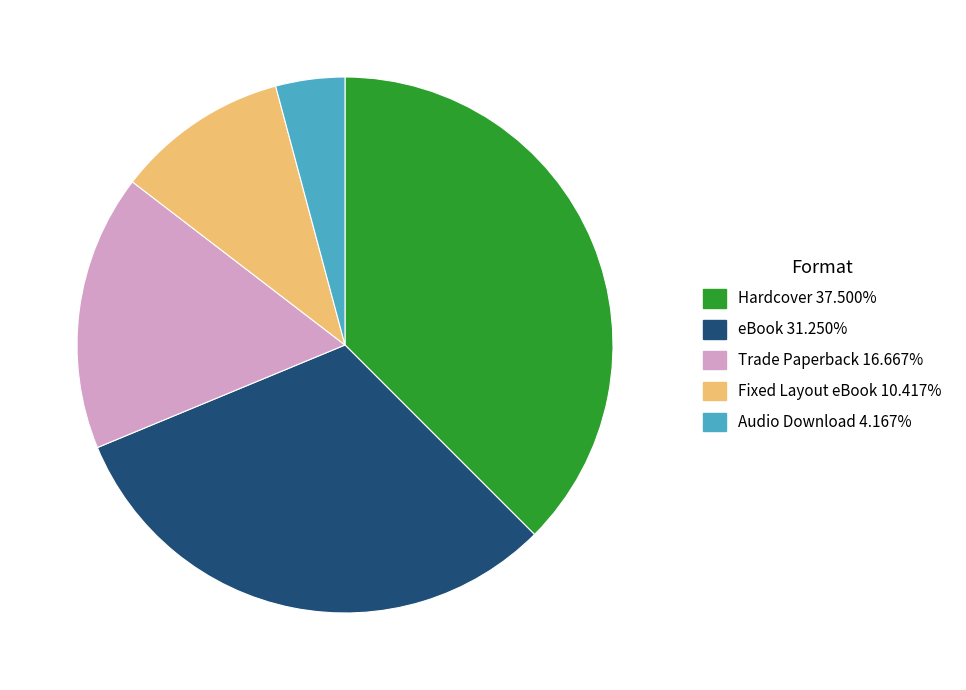

Which slice is the smallest?

Audio Download